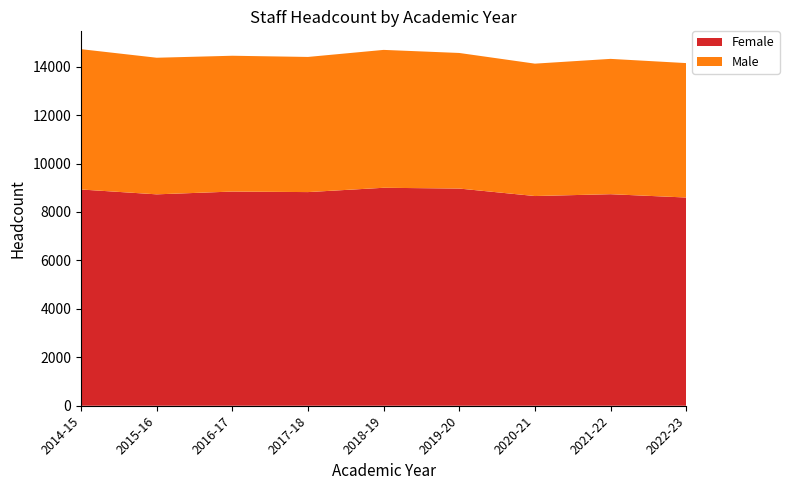

Reading left to right, transcribe all the data shown in this chart.

Female: 8928	8728	8843	8821	8999	8967	8658	8734	8597
Male: 5794	5640	5607	5580	5693	5598	5466	5587	5550